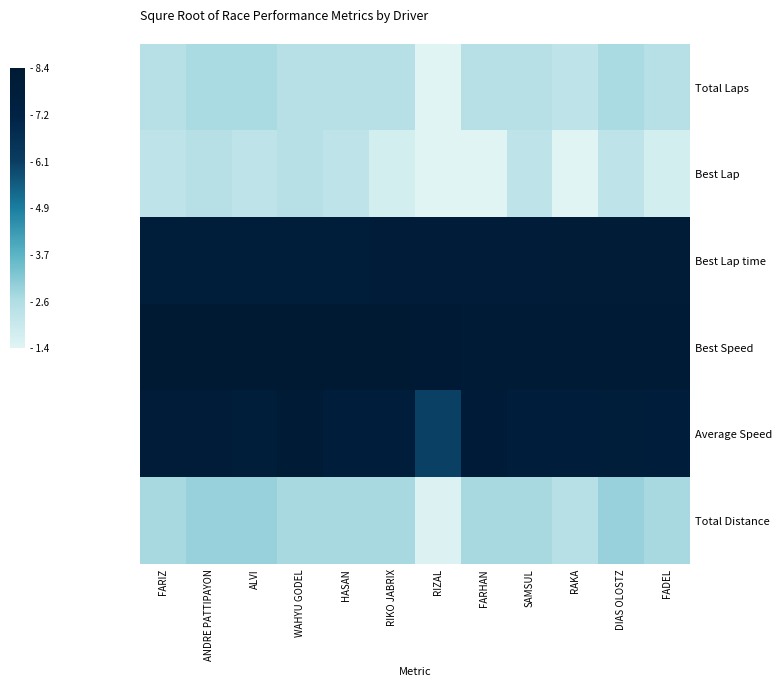

Reading right to left, extract all data points from this chart.

Total Laps: FADEL=2.4	DIAS OLOSTZ=2.6	RAKA=2.2	SAMSUL=2.4	FARHAN=2.4	RIZAL=1.4	RIKO JABRIX=2.4	HASAN=2.4	WAHYU GODEL=2.4	ALVI=2.6	ANDRE PATTIPAYON=2.6	FARIZ=2.4
Best Lap: FADEL=1.7	DIAS OLOSTZ=2.2	RAKA=1.4	SAMSUL=2.2	FARHAN=1.4	RIZAL=1.4	RIKO JABRIX=1.7	HASAN=2.2	WAHYU GODEL=2.4	ALVI=2.2	ANDRE PATTIPAYON=2.4	FARIZ=2.2
Best Lap time: FADEL=8.1	DIAS OLOSTZ=8.1	RAKA=8.0	SAMSUL=8.0	FARHAN=8.0	RIZAL=8.0	RIKO JABRIX=8.0	HASAN=7.9	WAHYU GODEL=7.9	ALVI=7.9	ANDRE PATTIPAYON=7.9	FARIZ=7.8
Best Speed: FADEL=8.2	DIAS OLOSTZ=8.2	RAKA=8.2	SAMSUL=8.2	FARHAN=8.2	RIZAL=8.2	RIKO JABRIX=8.3	HASAN=8.3	WAHYU GODEL=8.3	ALVI=8.3	ANDRE PATTIPAYON=8.3	FARIZ=8.4
Average Speed: FADEL=7.7	DIAS OLOSTZ=7.9	RAKA=7.8	SAMSUL=7.8	FARHAN=8.1	RIZAL=6.0	RIKO JABRIX=7.7	HASAN=7.8	WAHYU GODEL=8.1	ALVI=7.9	ANDRE PATTIPAYON=8.0	FARIZ=8.0
Total Distance: FADEL=2.7	DIAS OLOSTZ=2.9	RAKA=2.4	SAMSUL=2.7	FARHAN=2.7	RIZAL=1.5	RIKO JABRIX=2.7	HASAN=2.7	WAHYU GODEL=2.7	ALVI=2.9	ANDRE PATTIPAYON=2.9	FARIZ=2.7